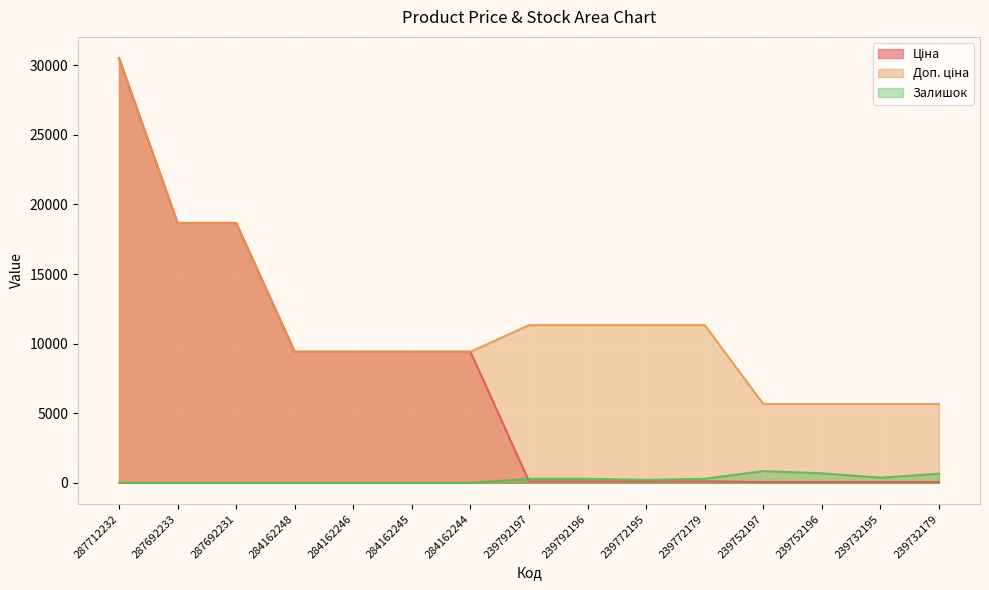

True or false: Залишок has a value of 289.0 at 239792197.

True